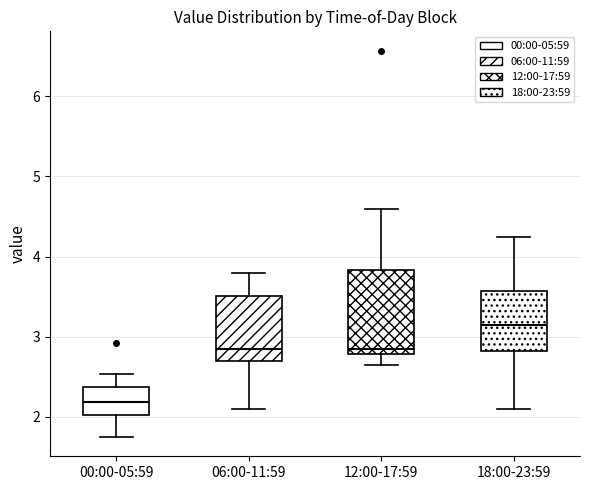

Comparing the boxes themselves (not the whiskers), which one is the tallest?

12:00-17:59